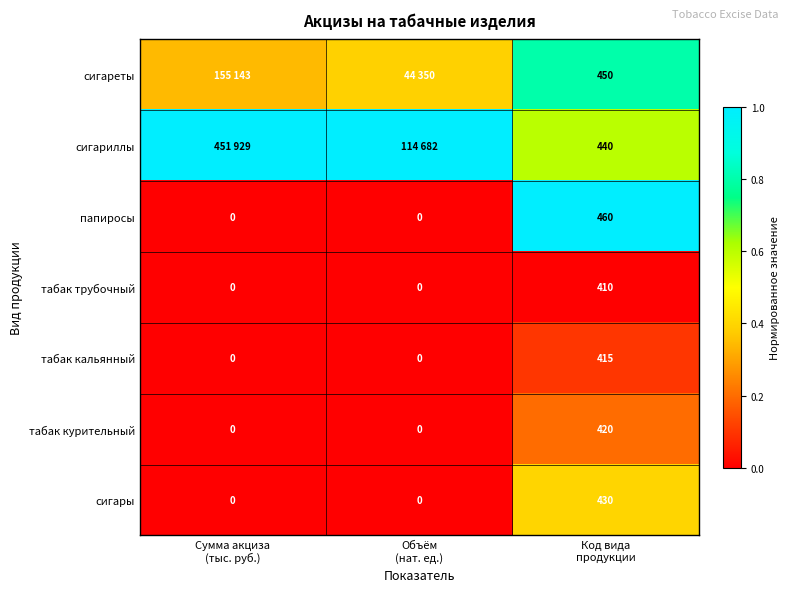

How many values in the табак курительный series exceed 0?

1